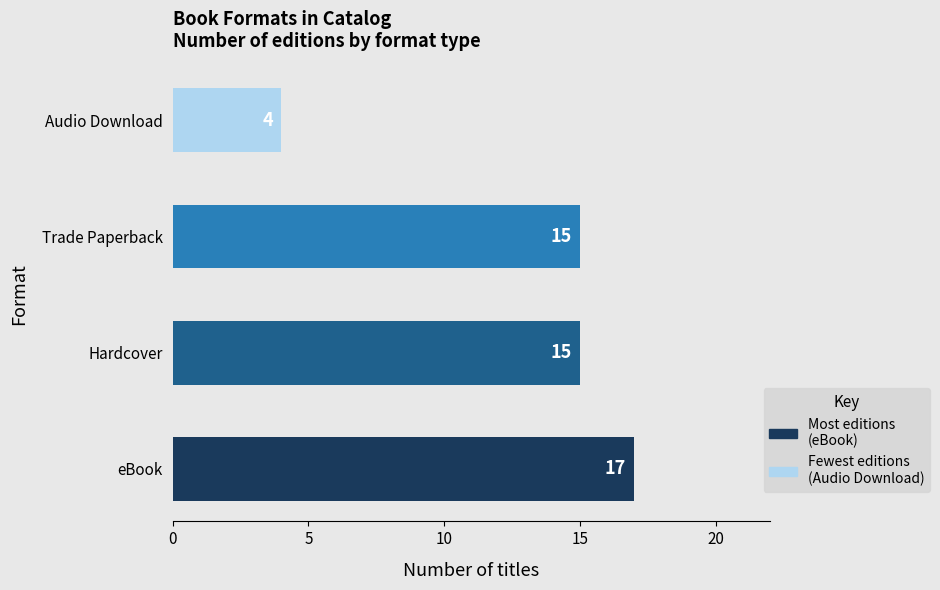

Which category has the highest value across all series?

eBook